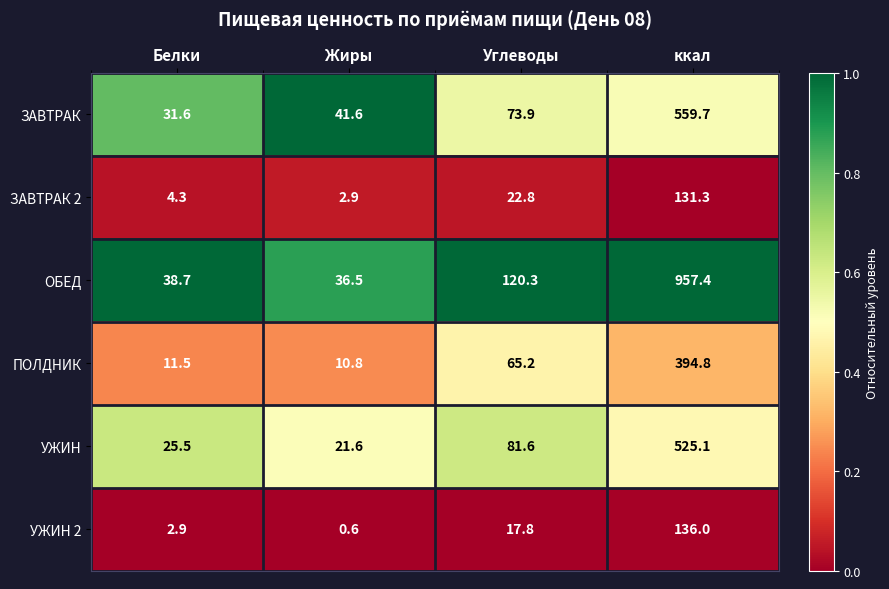

At which category is the sum across all series the highest?

ккал